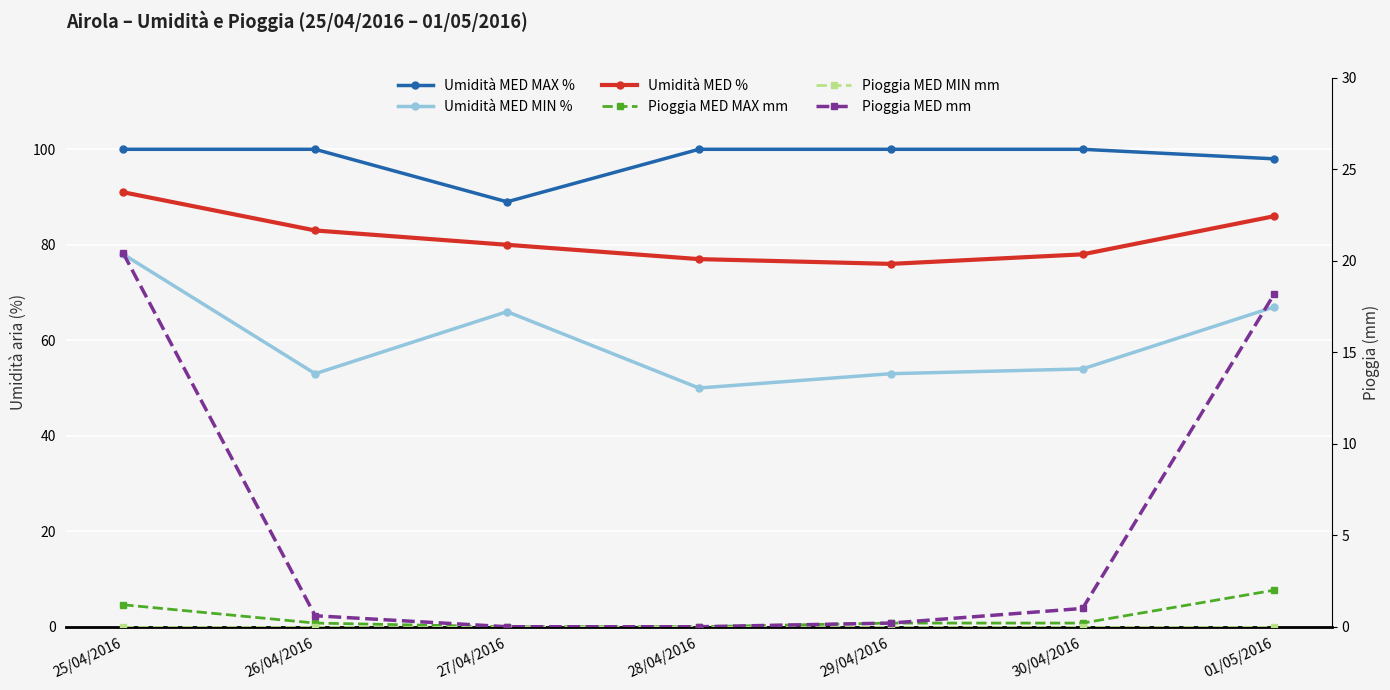

At how many categories does at least one series exceed 83?

7